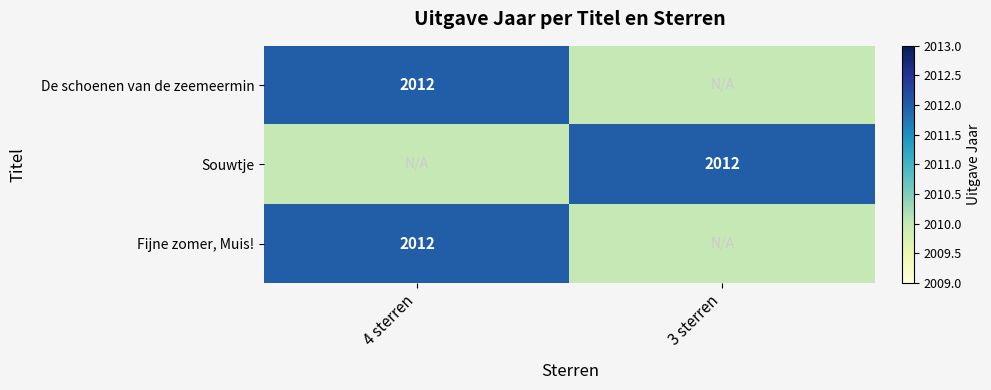

Is it true that De schoenen van de zeemeermin equals 1380 at 4 sterren?

False